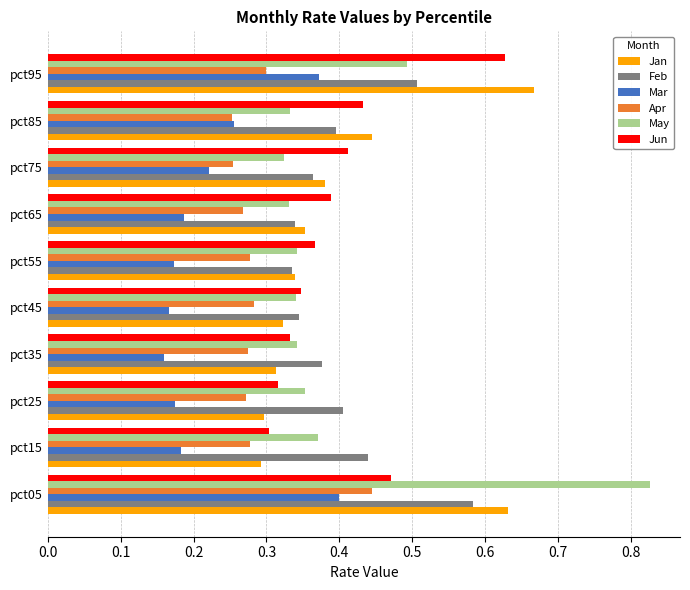

Which series has the largest range (max minus min)?

May